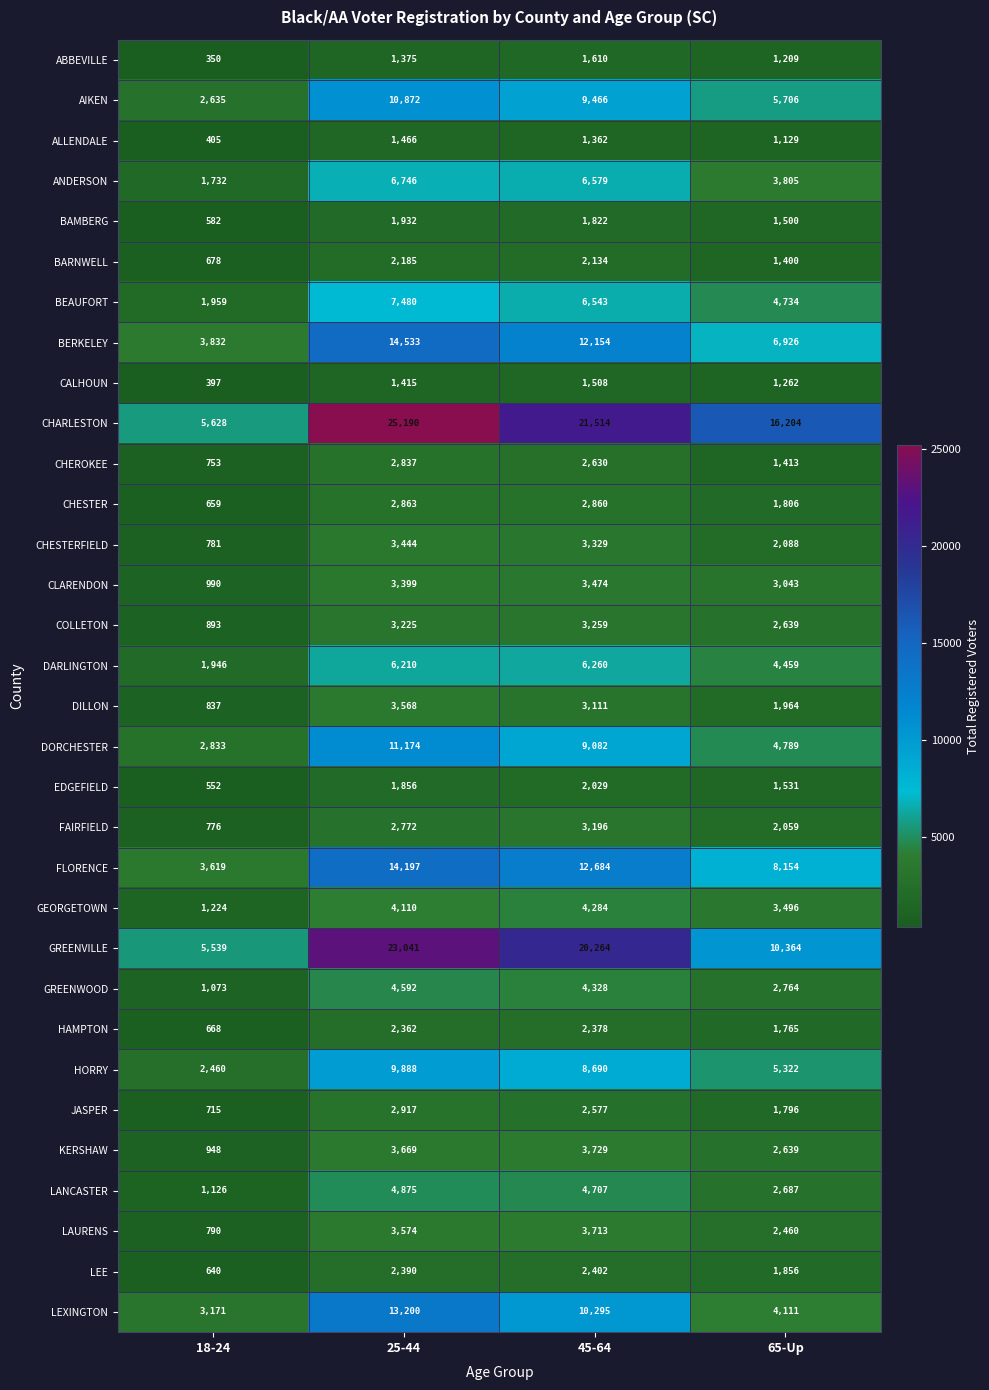

Is it true that HAMPTON equals 668 at 18-24?

True